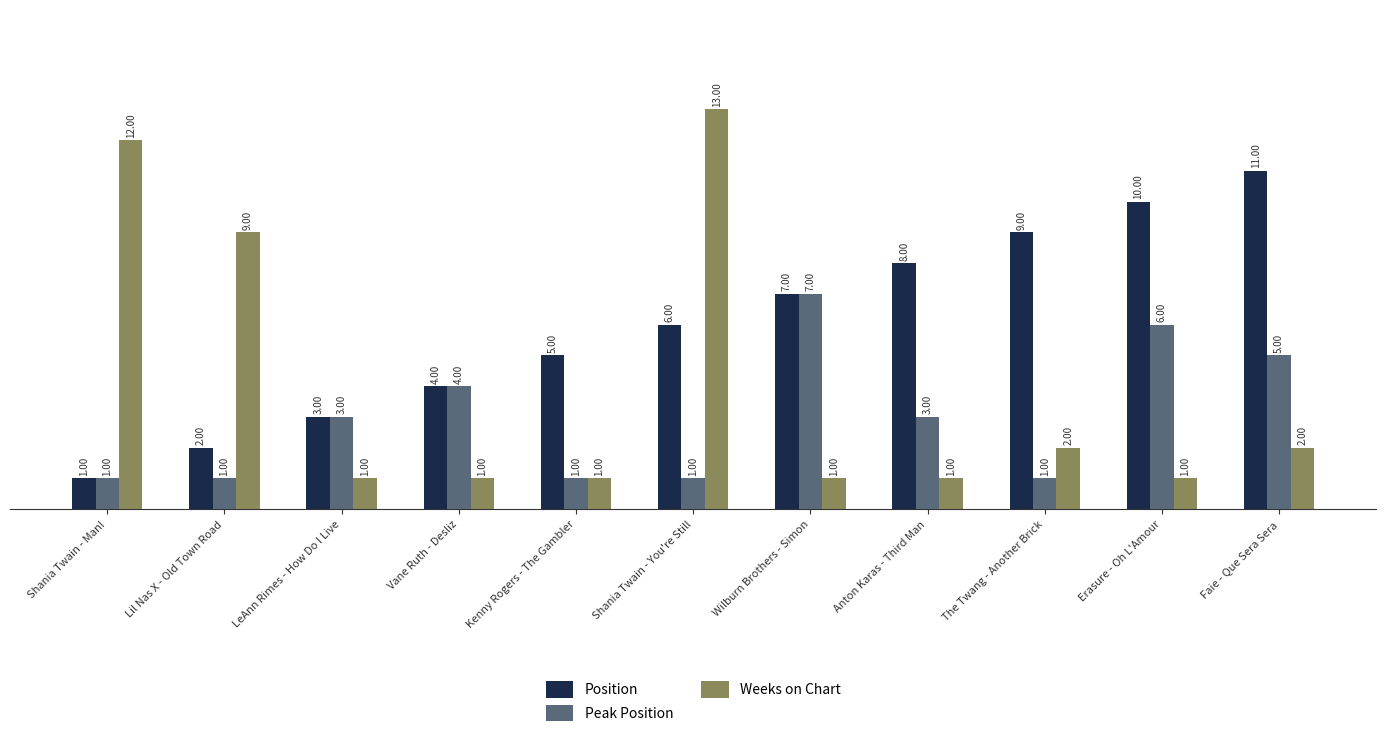

What is the average value of the Position series?

6